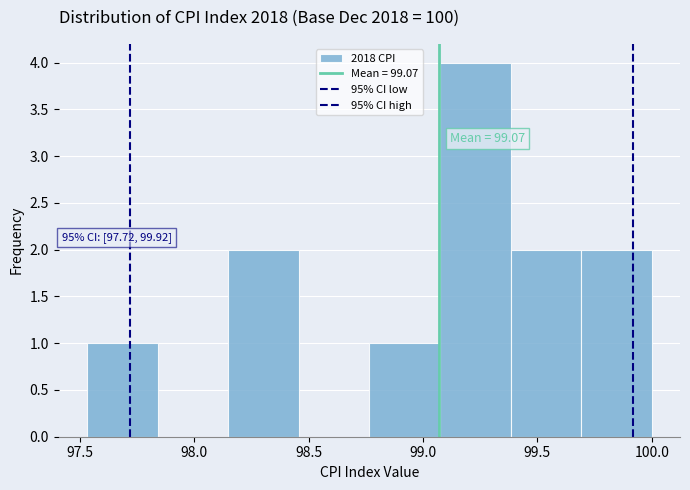

Which range on the x-axis has the tallest bar?

99.05 to 99.40